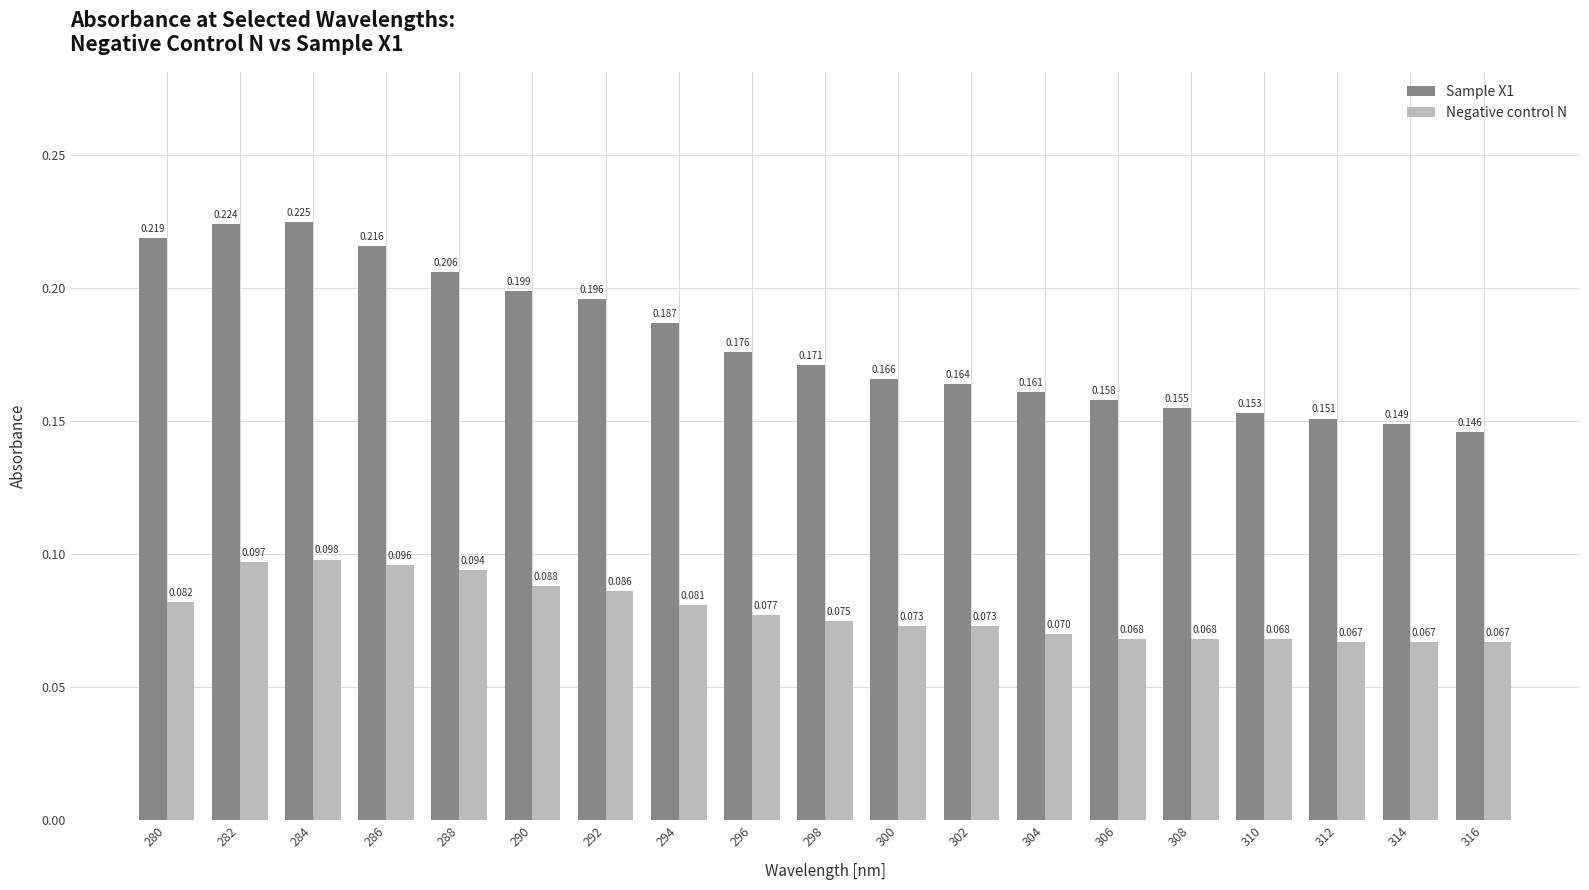

Is the value of Sample X1 at 308 greater than the value of Negative control N at 280?

Yes